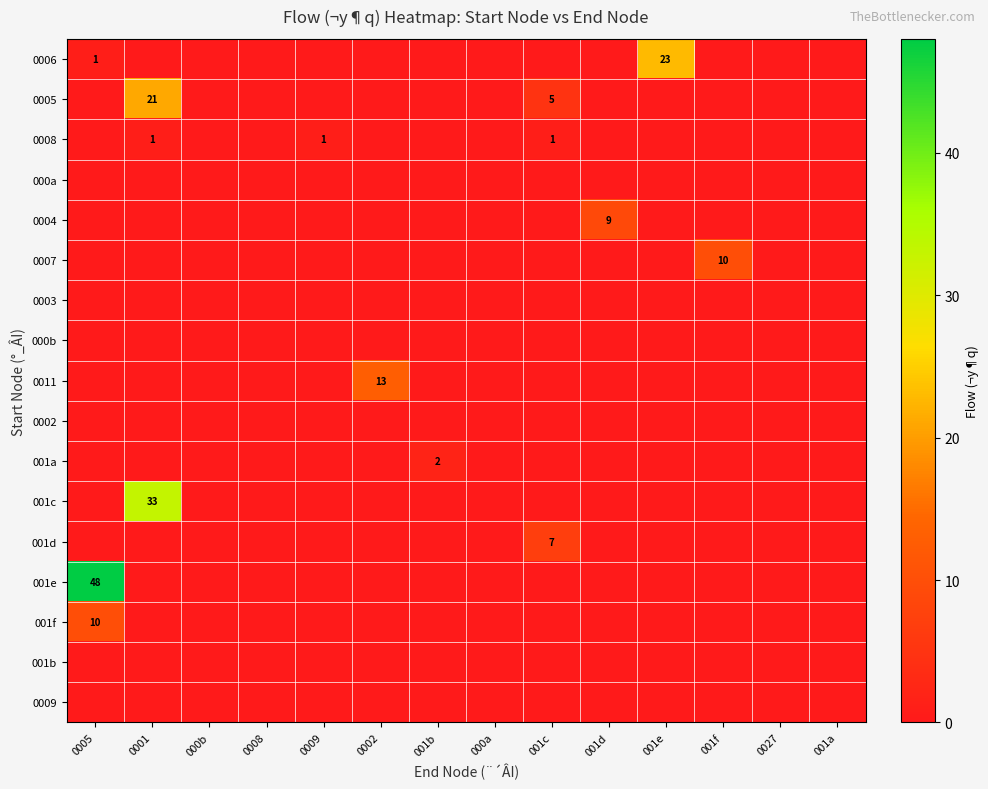

Which series has the largest total across all categories?

001e